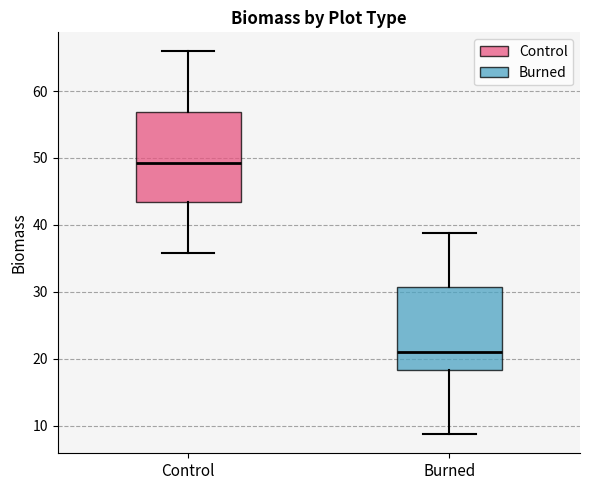

Reading left to right, transcribe this box plot: for each box, give where its median line is, the range the box spans, and where its two whiskers end, as read against the y-axis. The values are not printed on the chart, so give them approximately, as read against the axis.

Control: median 49, box 43 to 57, whiskers 36 to 66
Burned: median 21, box 18 to 31, whiskers 9 to 39